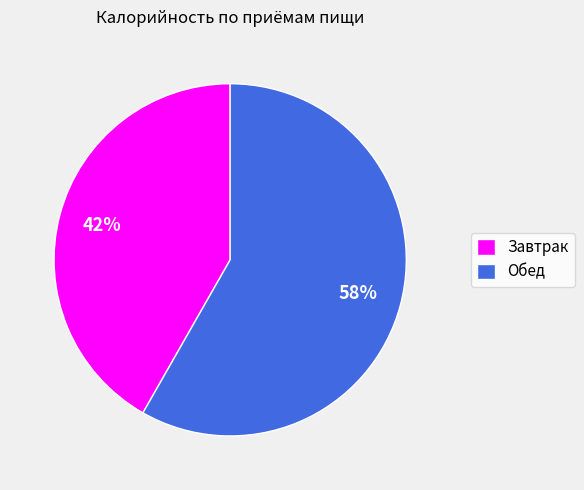

What is the largest slice in the pie chart?

Обед